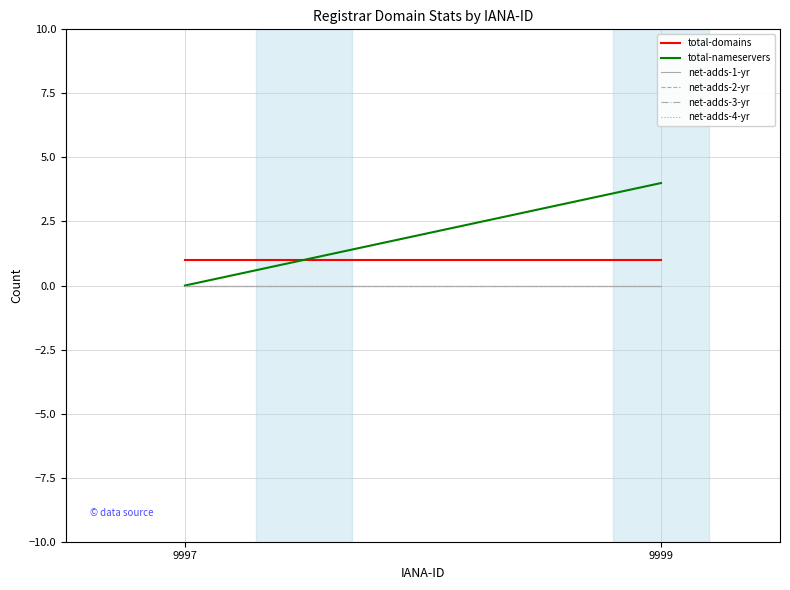

Is the value of total-domains at 9999 greater than the value of net-adds-1-yr at 9999?

Yes